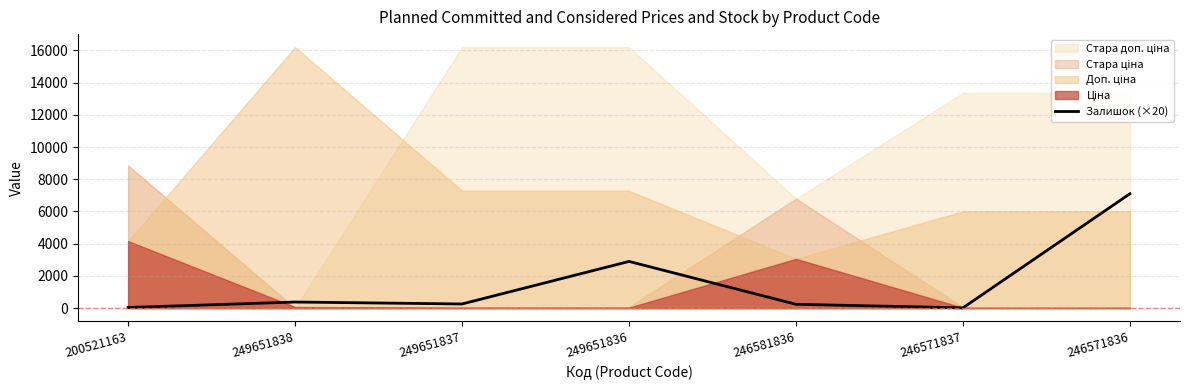

Is it true that Залишок (×20) equals 7100 at 246571836?

True